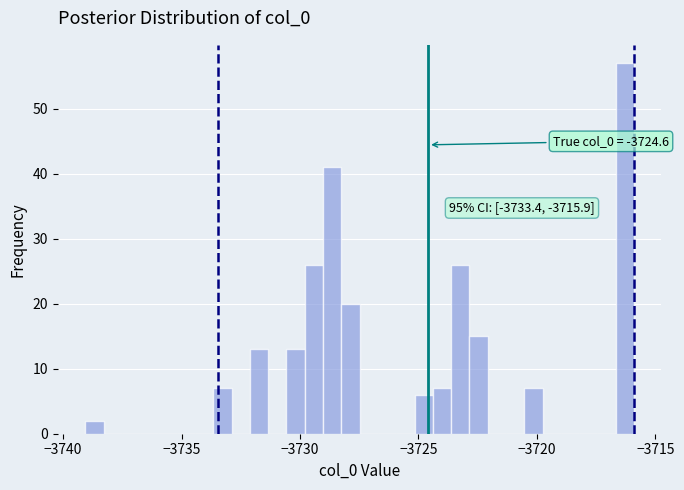

Around what value on the x-axis is the tallest bar? Give the approximate position of its centre, as read against the axis.

-3716.5